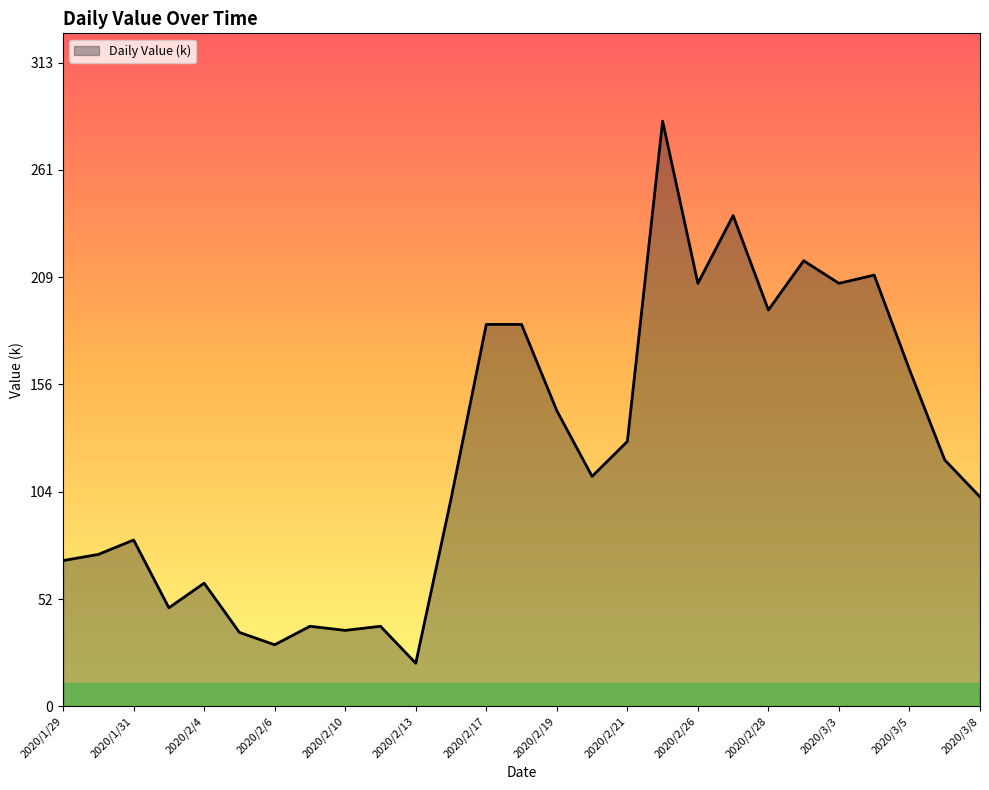

What is the difference between the maximum and minimum values?

264